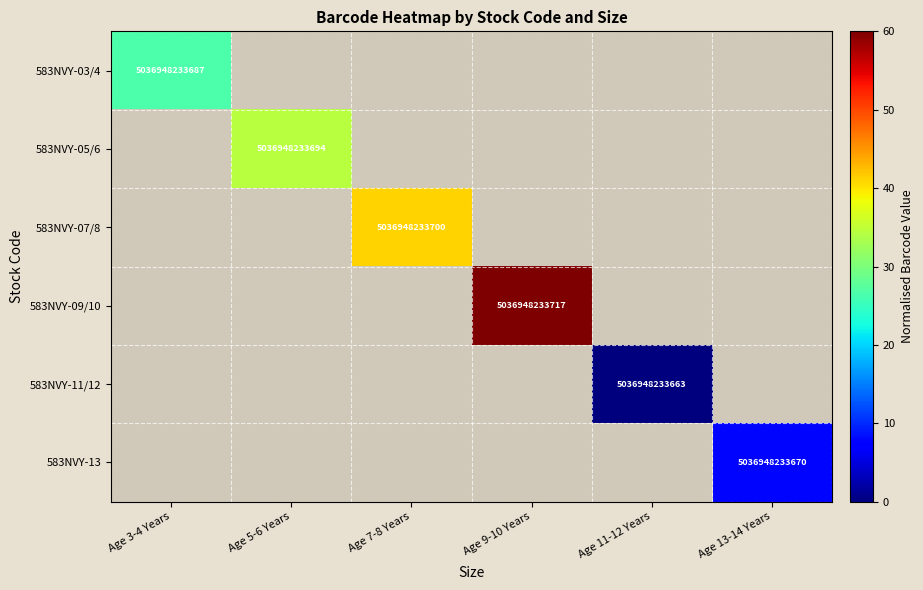

At which category does the chart reach its peak across all series?

Age 9-10 Years